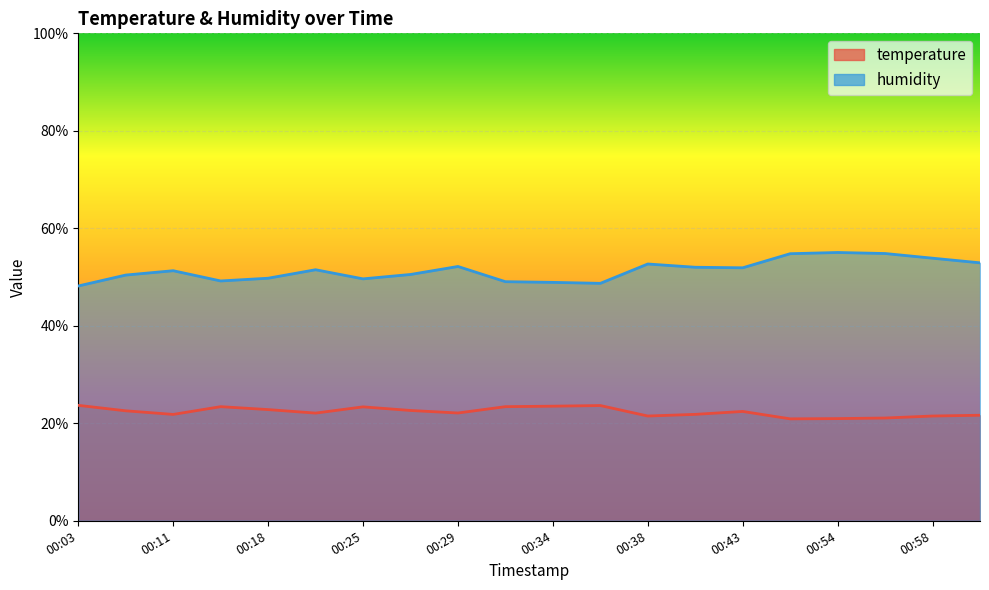

True or false: temperature and humidity cross at least once.

False